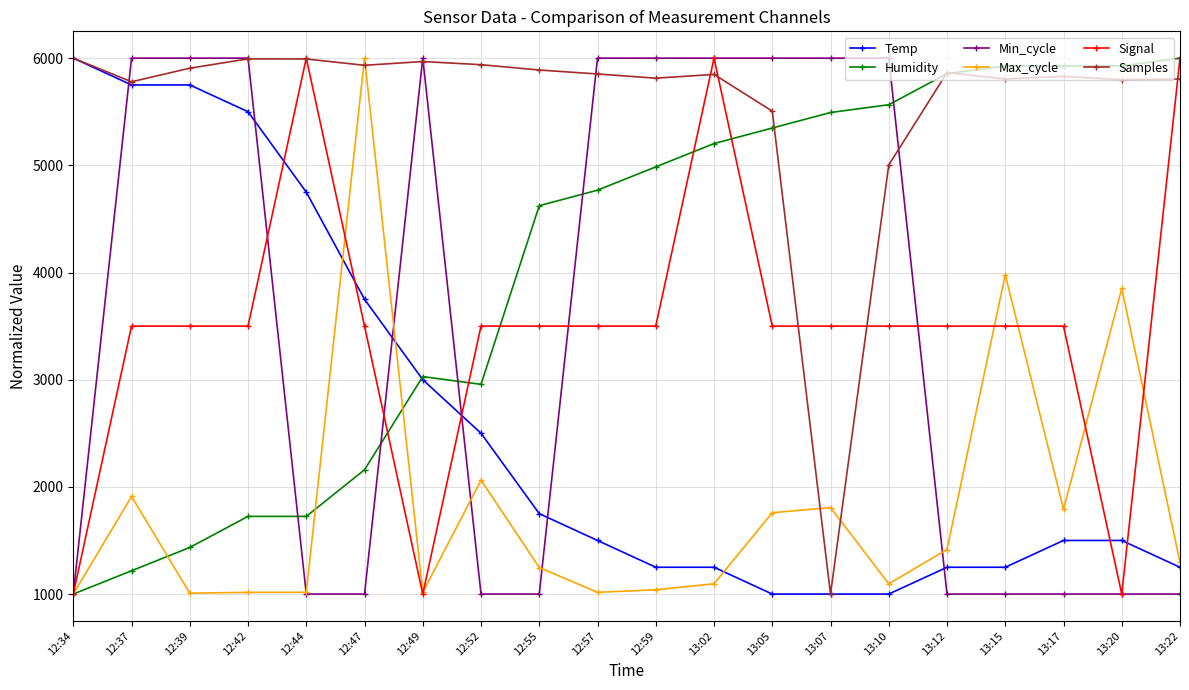

How many Min_cycle values are between 1000 and 6000?

20